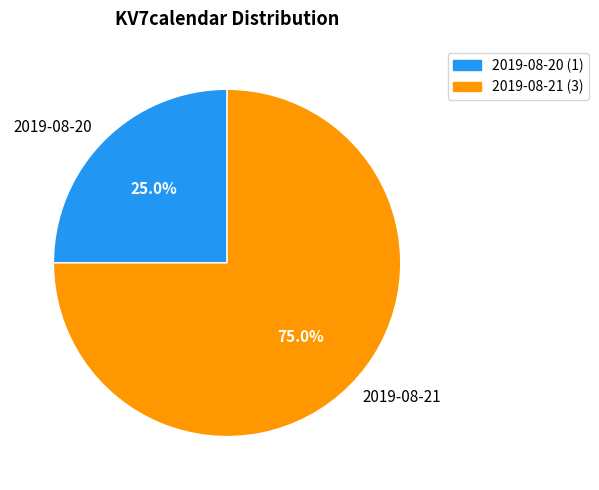

Rank the categories by value from lowest to highest.

2019-08-20, 2019-08-21